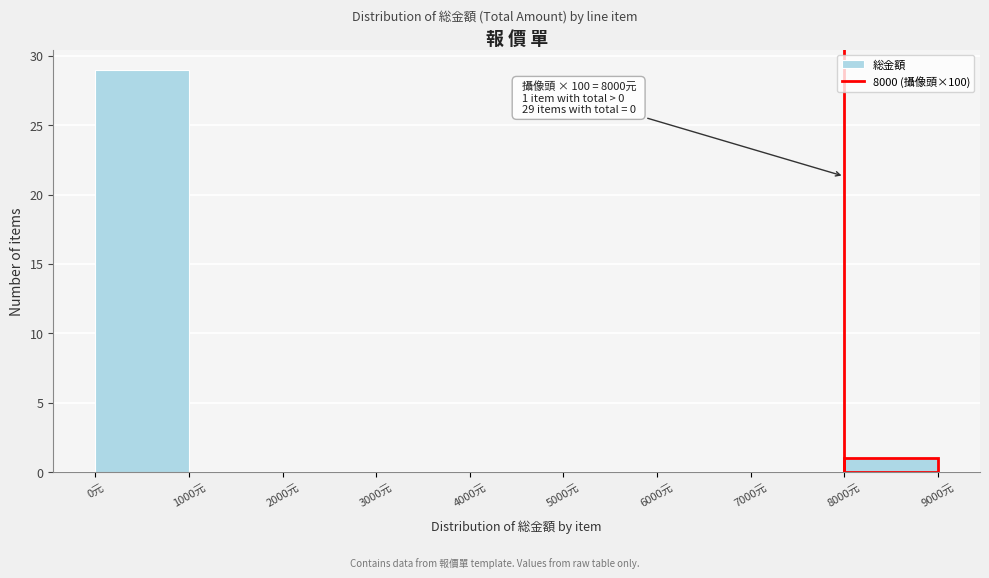

Over which range of the x-axis is the bar tallest?

0 to 1000